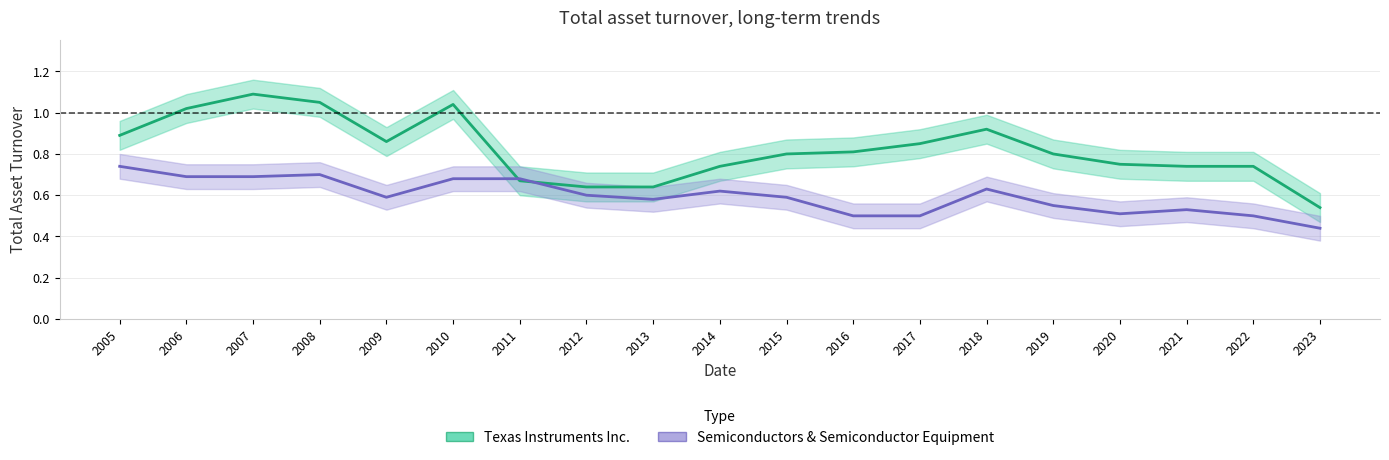

The value of Semiconductors & Semiconductor Equipment at 2021 is 0.5. True or false?

True